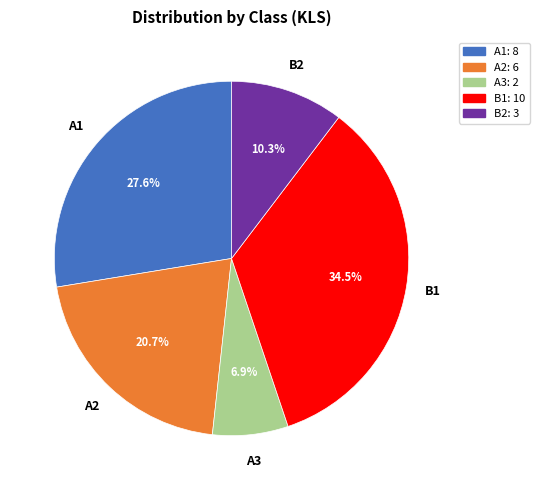

The B2 slice represents 10% of the pie. True or false?

True